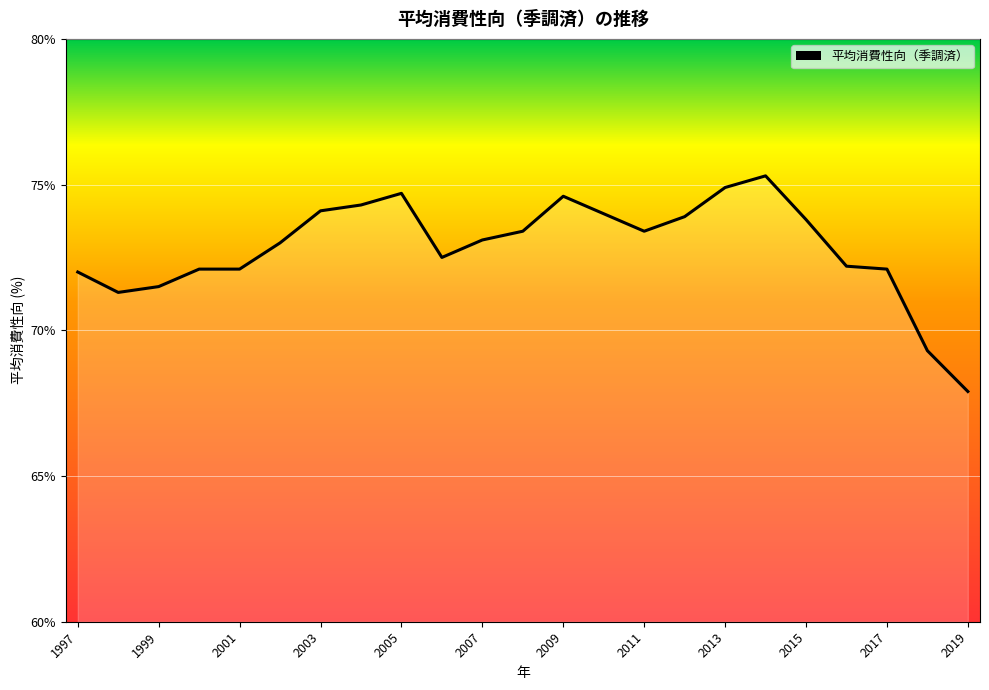

What is the difference between the second highest and second lowest values?

5.6